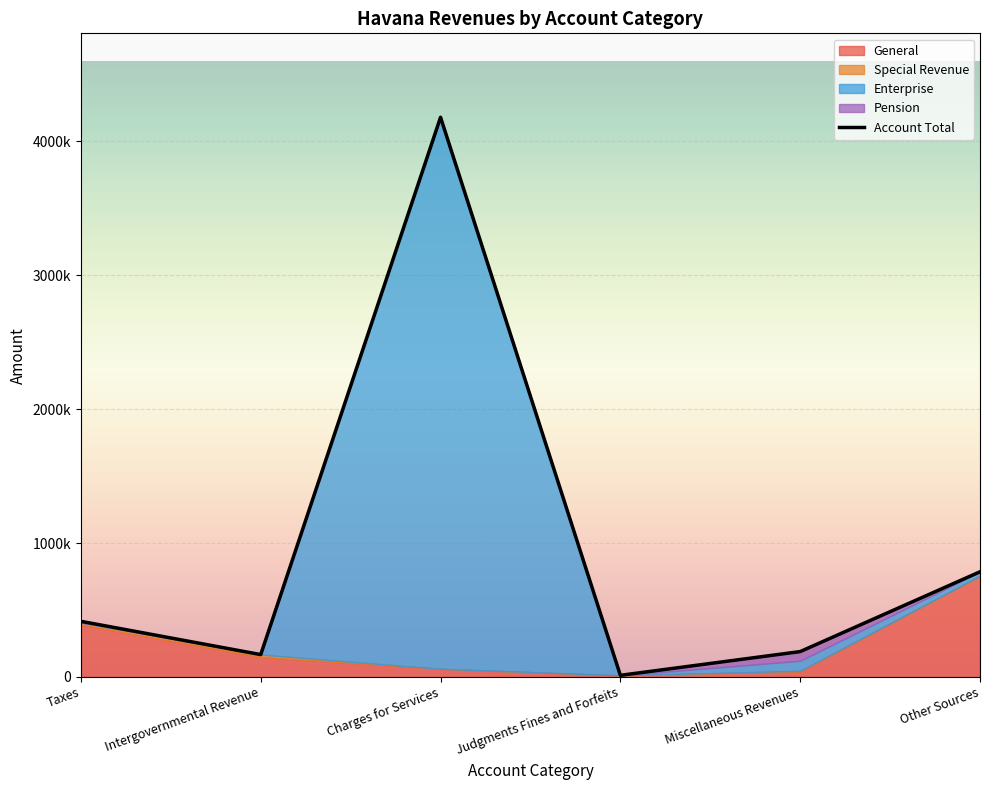

What is the sum of all Pension values?

77159